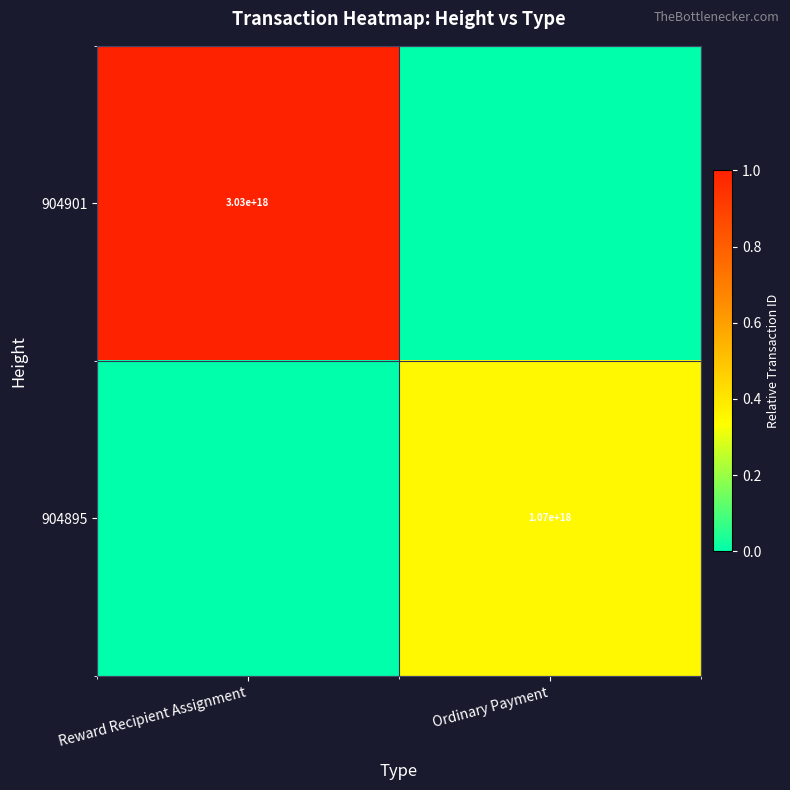

True or false: 904901 has a value of 3030000000000000000 at Reward Recipient Assignment.

True